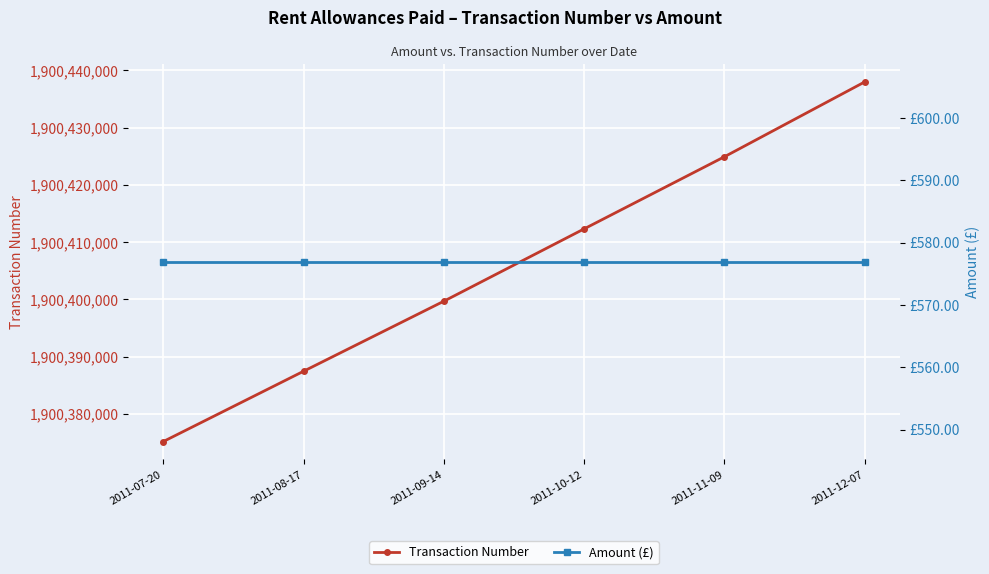

Is the value of Amount (£) at 2011-08-17 greater than the value of Transaction Number at 2011-08-17?

No